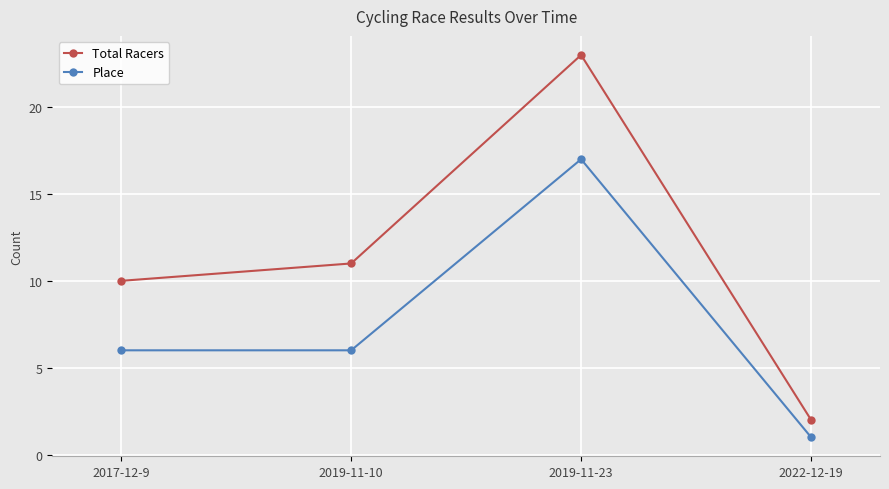

What is the total value across all series at 2022-12-19?

3